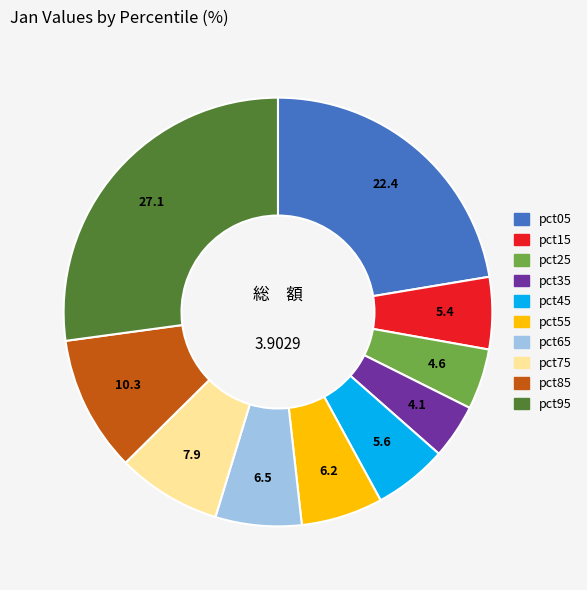

Is the sum of pct55 and pct35 greater than half?

No